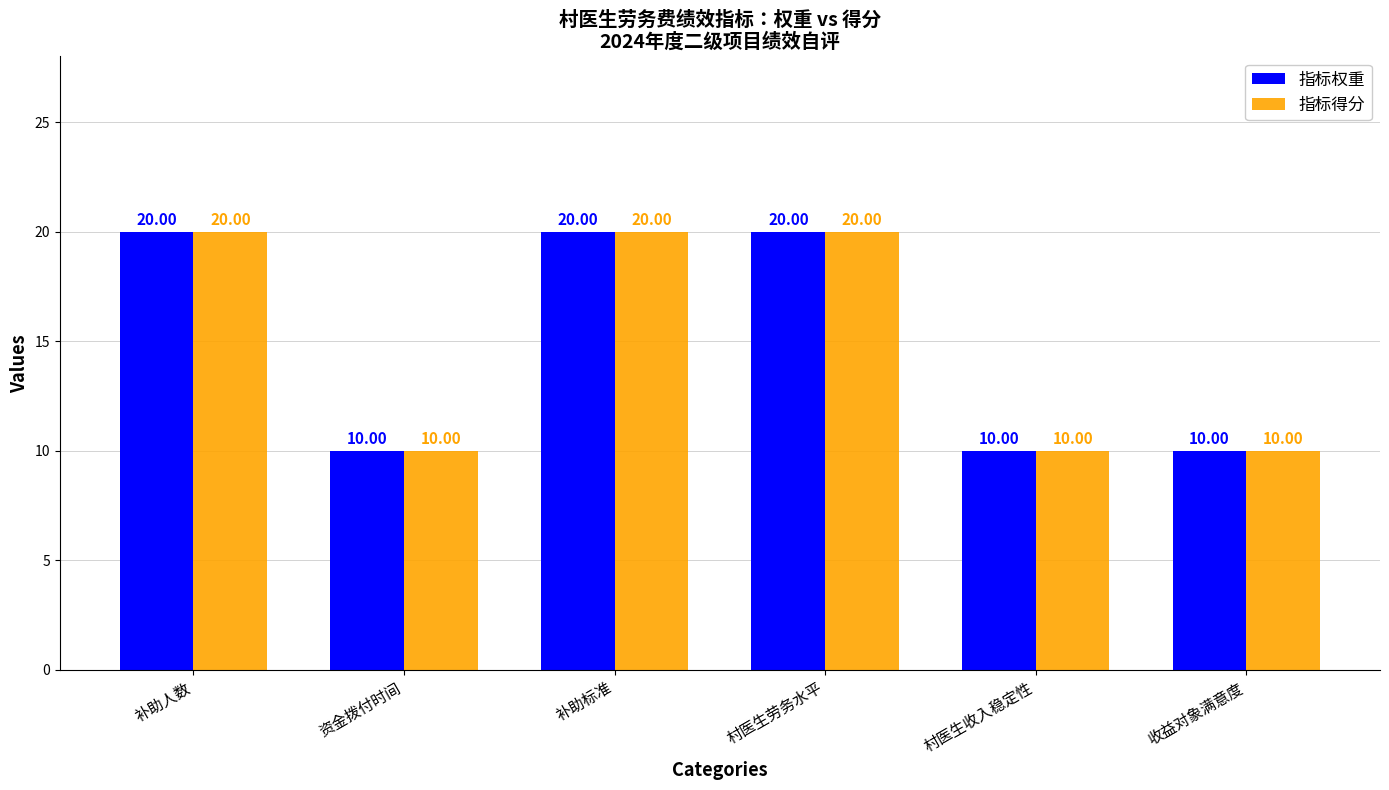

At how many categories does at least one series exceed 14?

3